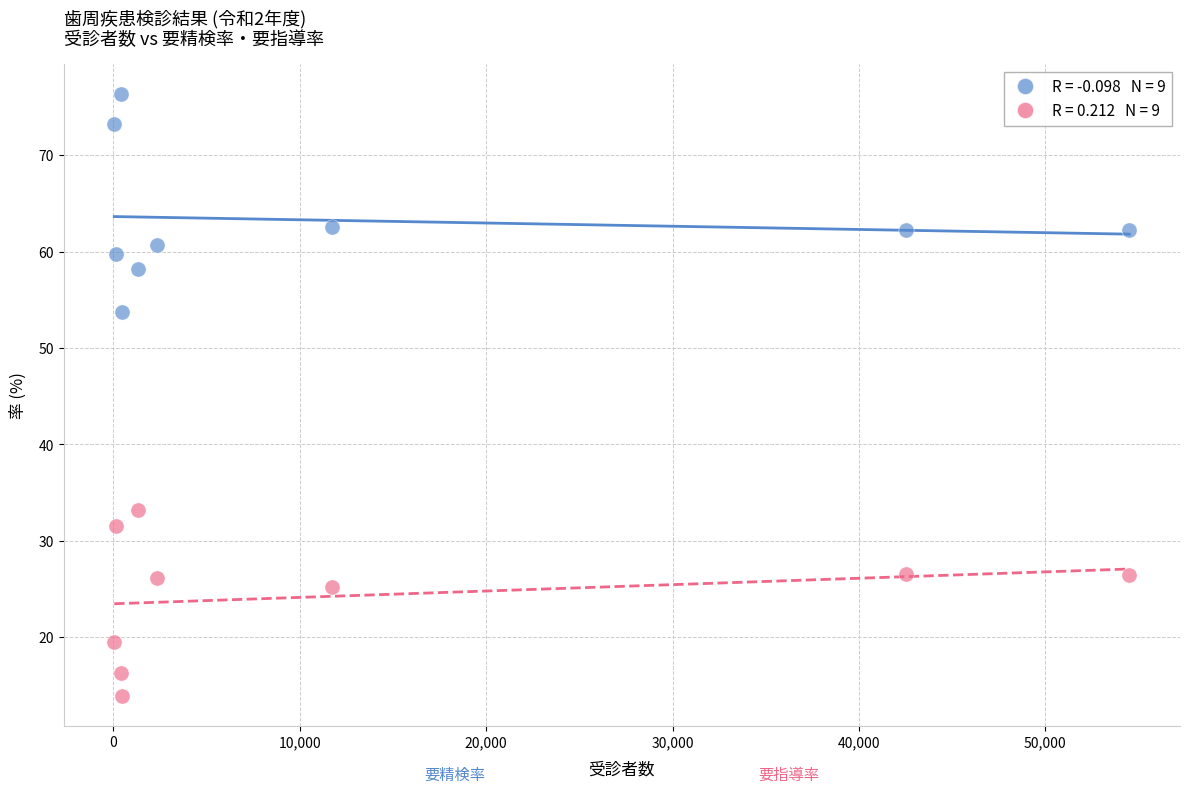

Across all series, what Y value is closest to 45?

53.7